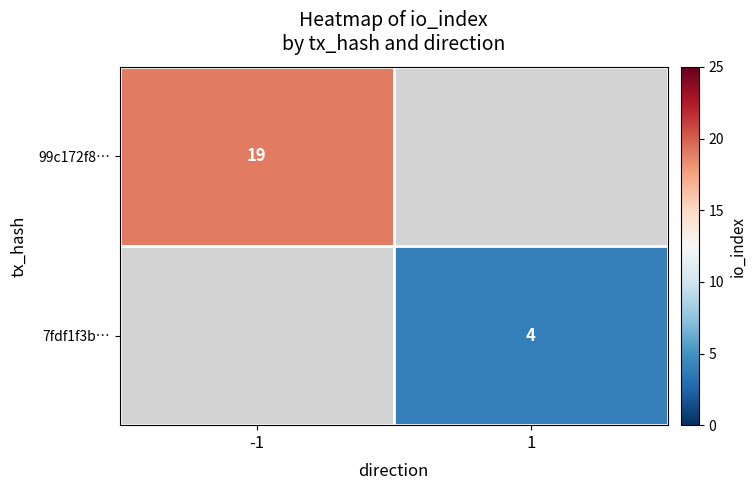

Is it true that 99c172f8… equals 19 at -1?

True